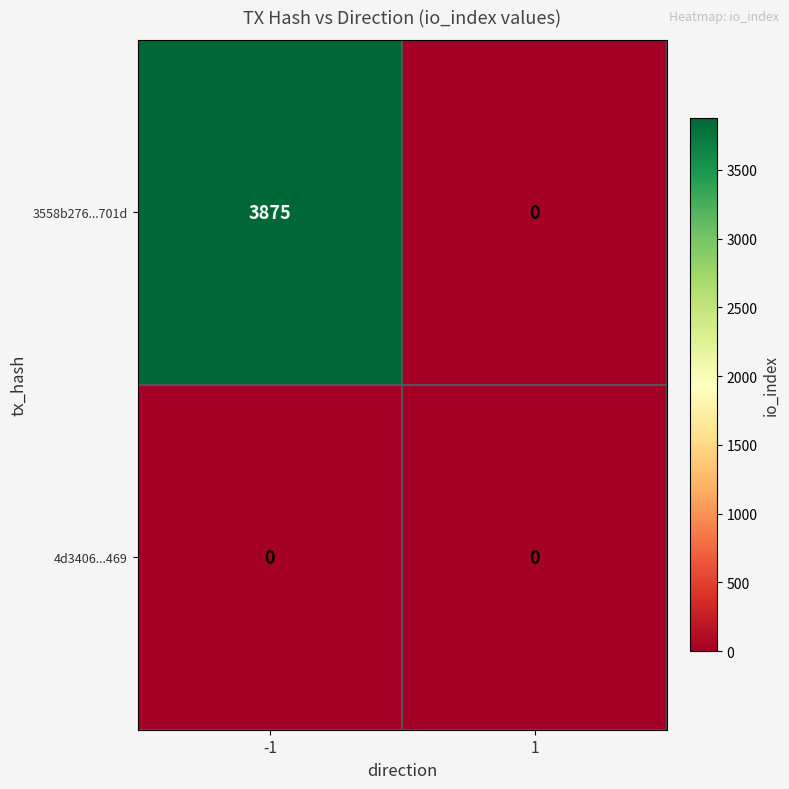

What is the sum of the 3558b276...701d values at -1 and 1?

3875